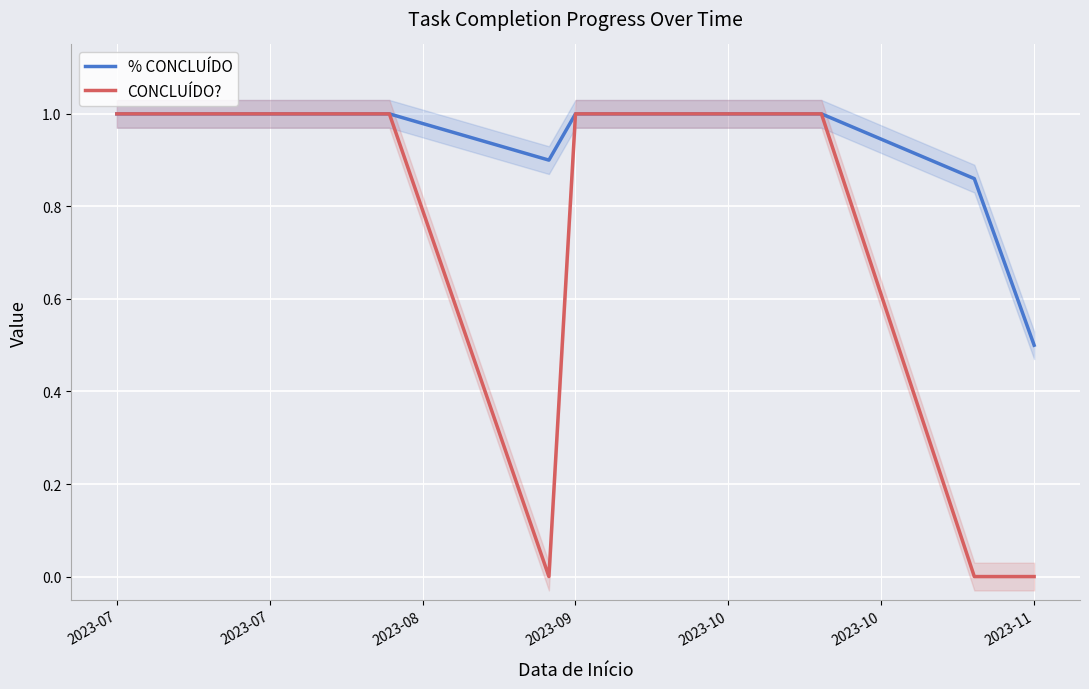

Which category has the highest value across all series?

2023-07